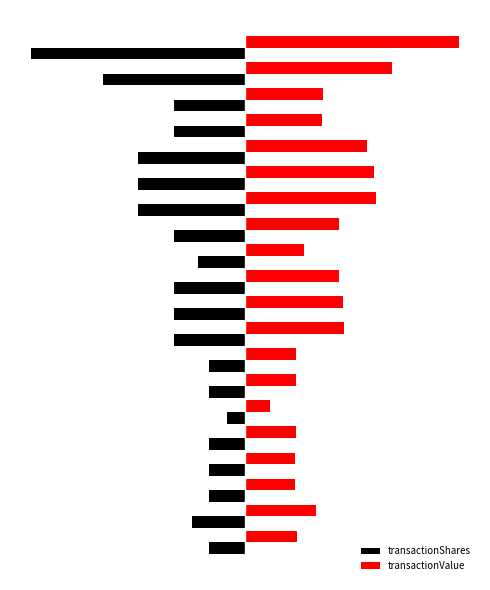

Which series has the largest total across all categories?

transactionValue